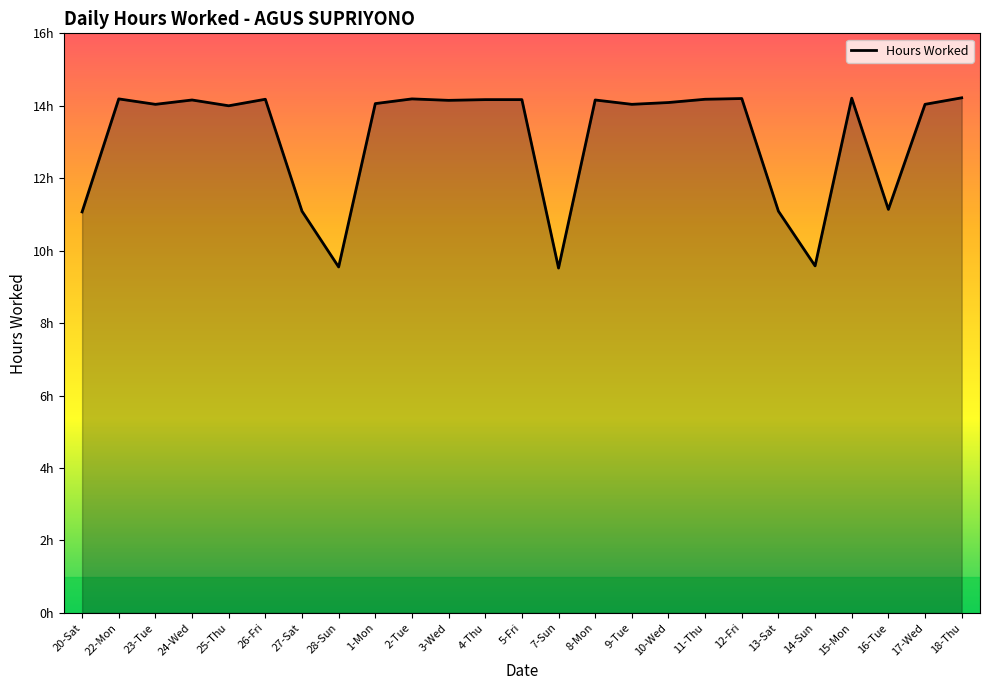

Does the chart display data point markers on the line(s)?

No